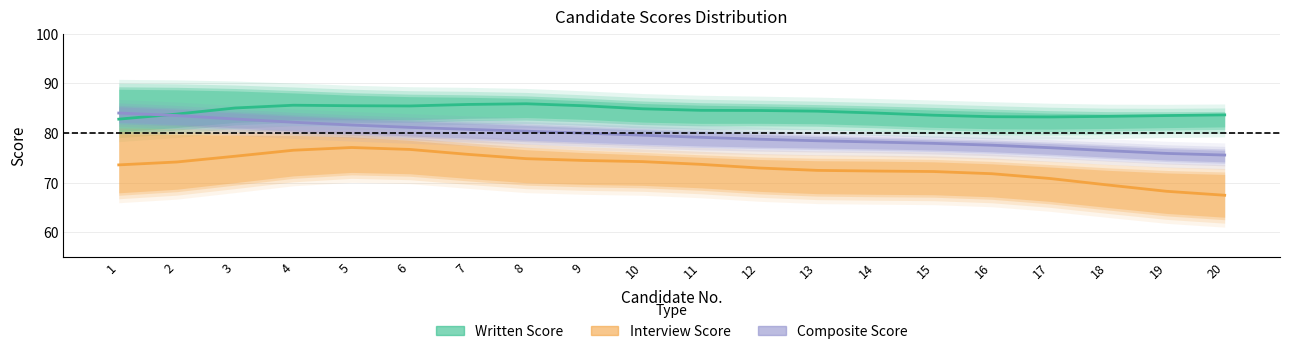

What are all the series names shown in the legend?

written_score, interview_score, composite_score